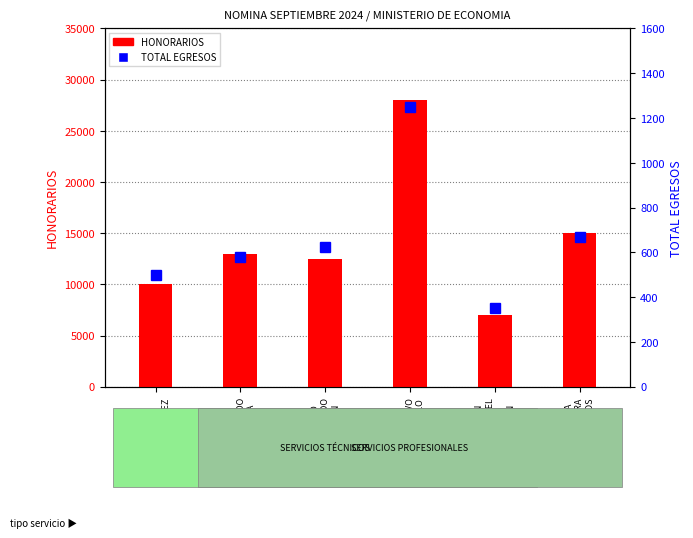

How many values in the HONORARIOS series are below 13000?

3